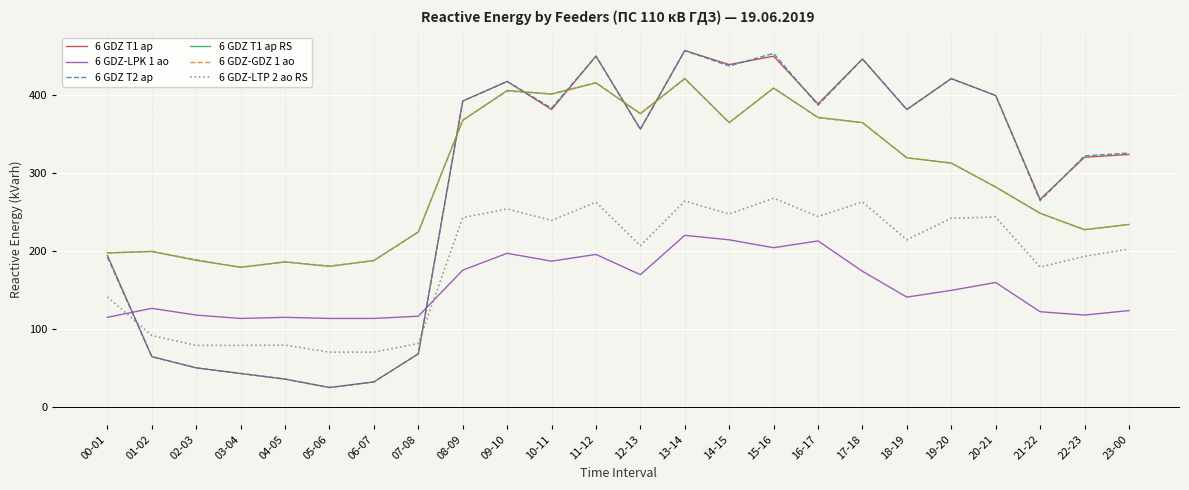

What position from the left is 20-21?

21